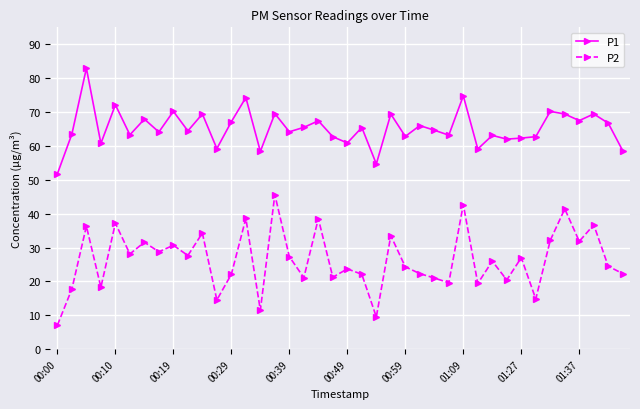

What is the highest value of the P1 series?

82.9